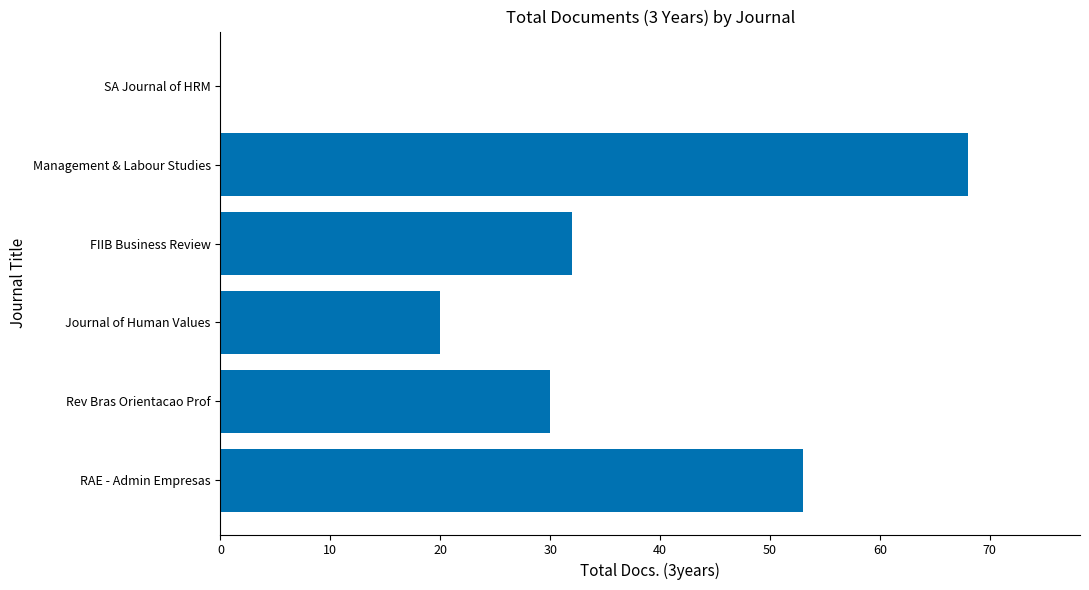

Count the values in the range 20 to 53.

4